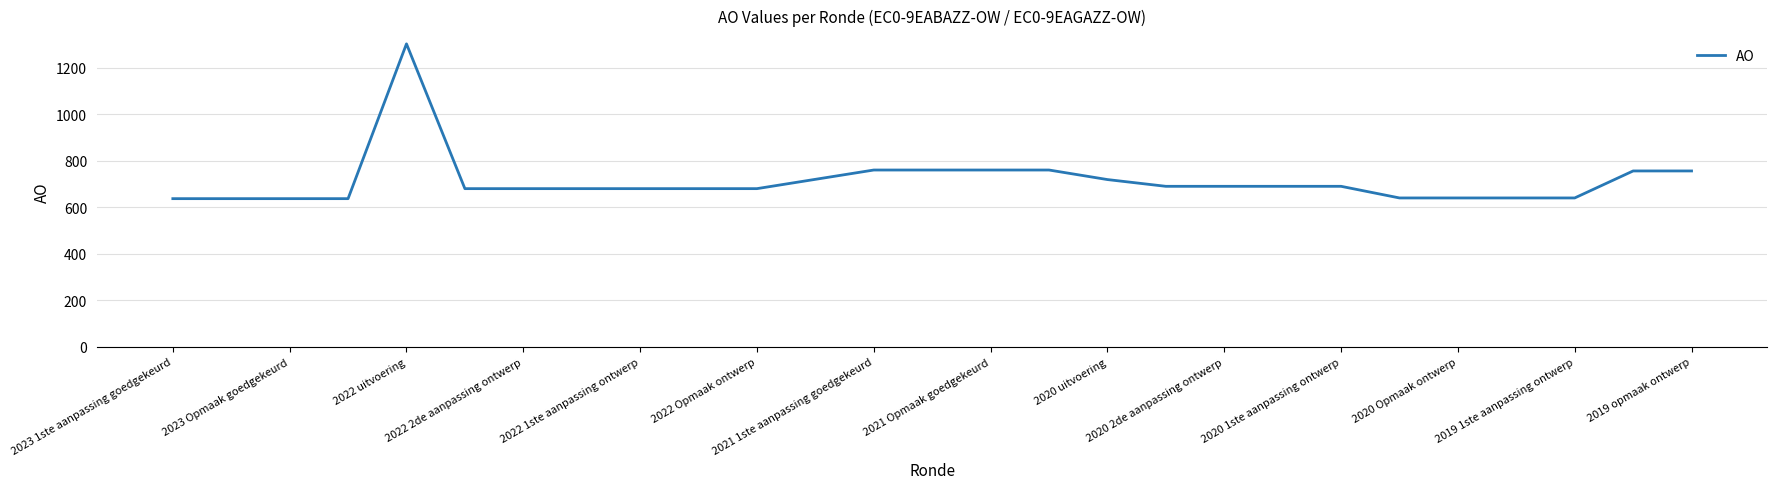

What is the greatest value displayed?

1302